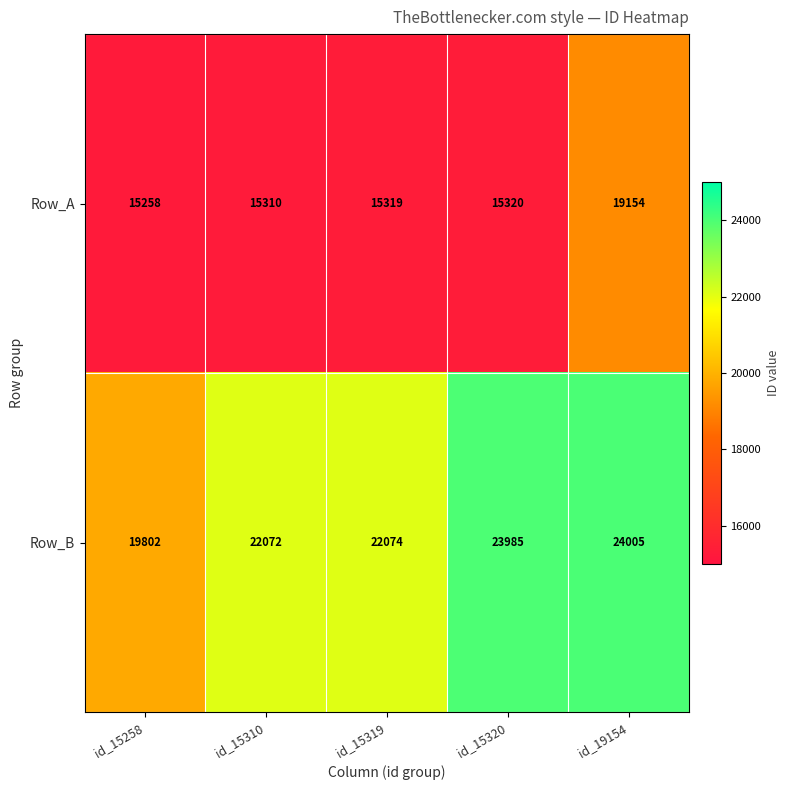

The value of Row_B at id_15310 is 22072. True or false?

True